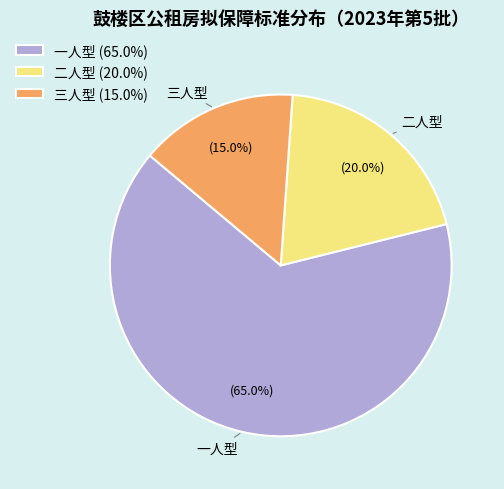

To the nearest percent, what is the average slice percentage?

33%